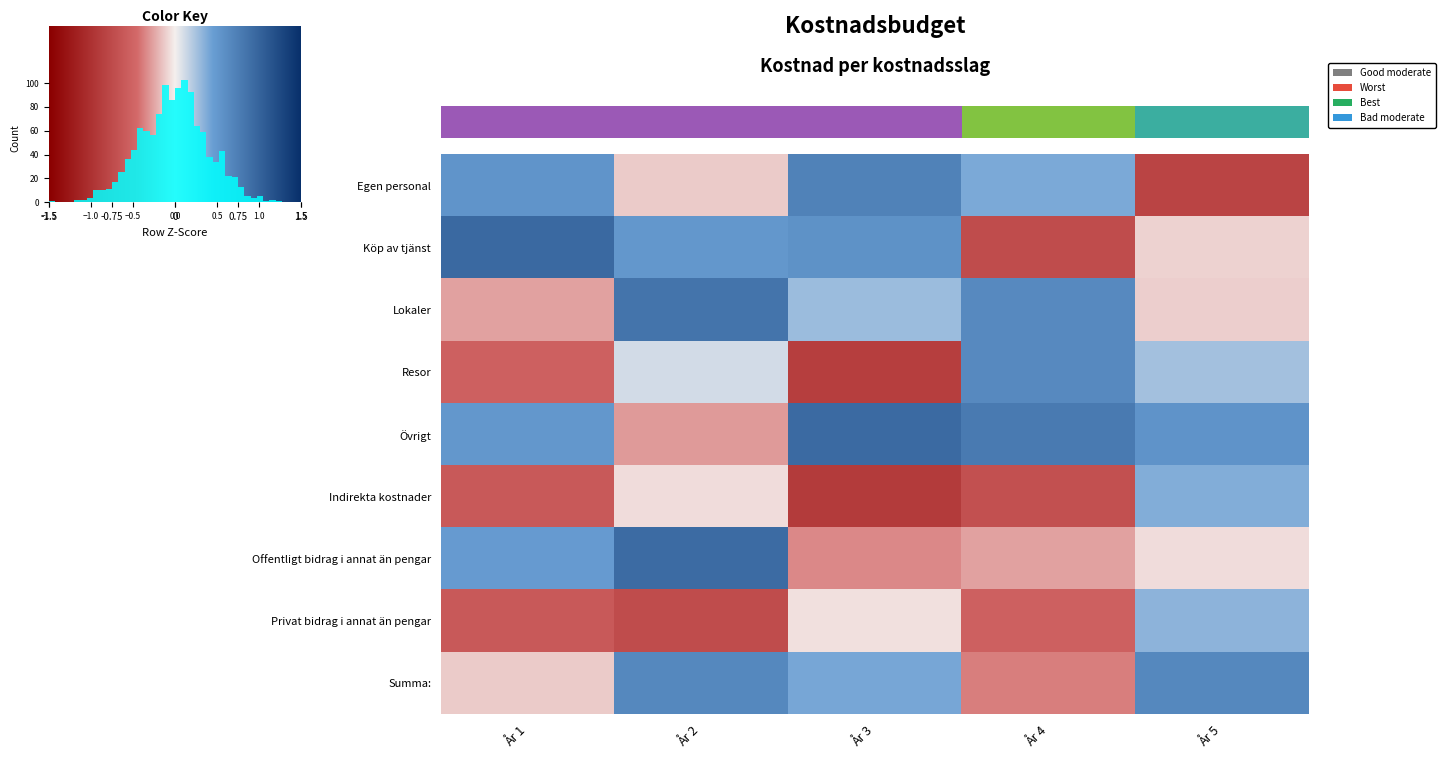

Reading left to right, list all the values displayed in this chart.

Egen personal: År 1=0.5	År 2=-0.1	År 3=0.7	År 4=0.4	År 5=-0.8
Köp av tjänst: År 1=1.0	År 2=0.5	År 3=0.6	År 4=-0.7	År 5=-0.1
Lokaler: År 1=-0.3	År 2=0.9	År 3=0.3	År 4=0.6	År 5=-0.1
Resor: År 1=-0.5	År 2=0.1	År 3=-0.9	År 4=0.7	År 5=0.3
Övrigt: År 1=0.5	År 2=-0.3	År 3=0.9	År 4=0.8	År 5=0.6
Indirekta kostnader: År 1=-0.6	År 2=-0.1	År 3=-0.9	År 4=-0.7	År 5=0.4
Offentligt bidrag i annat än pengar: År 1=0.5	År 2=0.9	År 3=-0.3	År 4=-0.3	År 5=-0.1
Privat bidrag i annat än pengar: År 1=-0.6	År 2=-0.7	År 3=-0.0	År 4=-0.5	År 5=0.3
Summa:: År 1=-0.1	År 2=0.7	År 3=0.4	År 4=-0.4	År 5=0.7